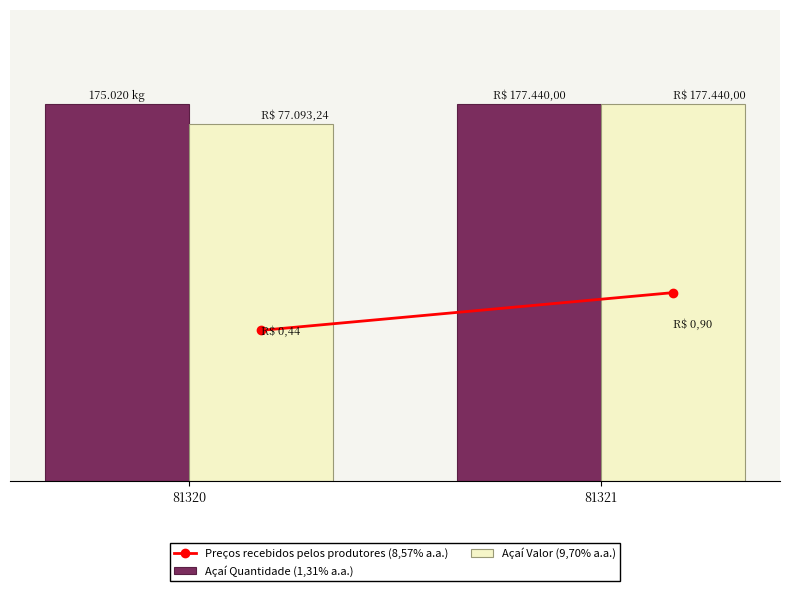

Does the chart contain stacked bars?

No